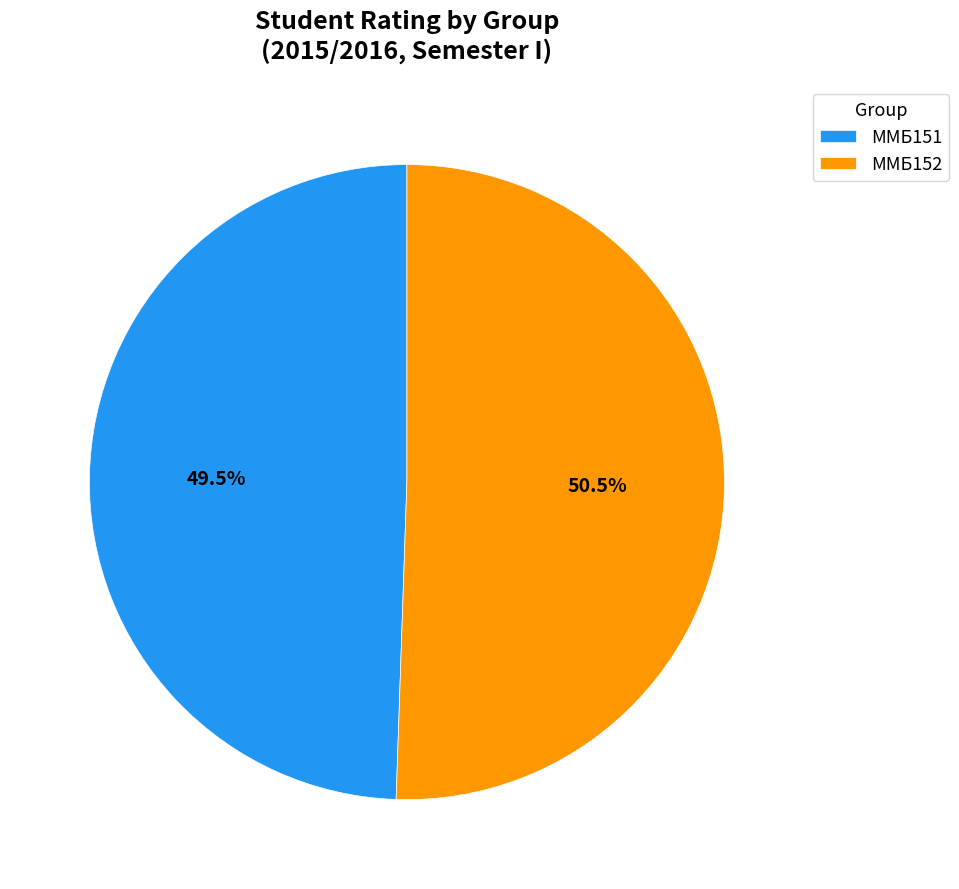

Does any single category account for the majority?

Yes